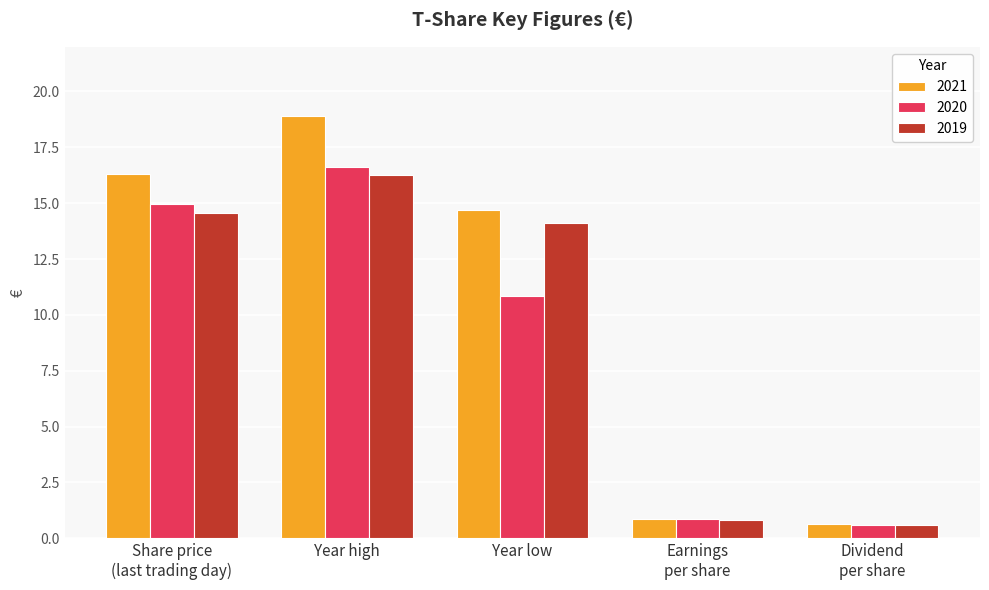

What are all the series names shown in the legend?

2021, 2020, 2019